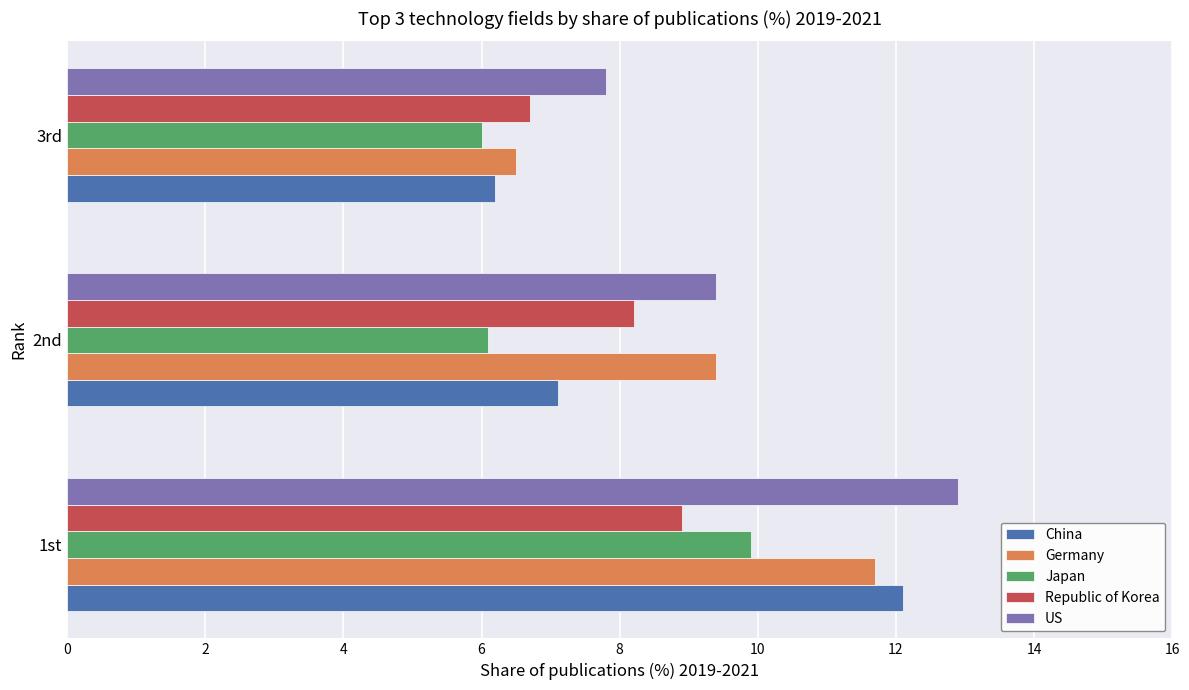

What is the difference between the maximum and minimum values in the US series?

5.1